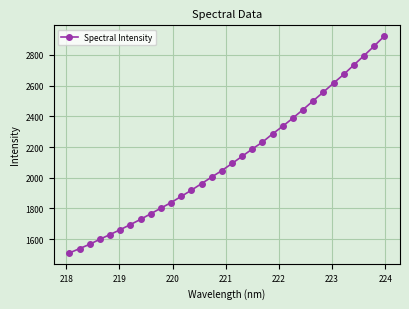

What is the value of the 26th point from the left?

2557.4